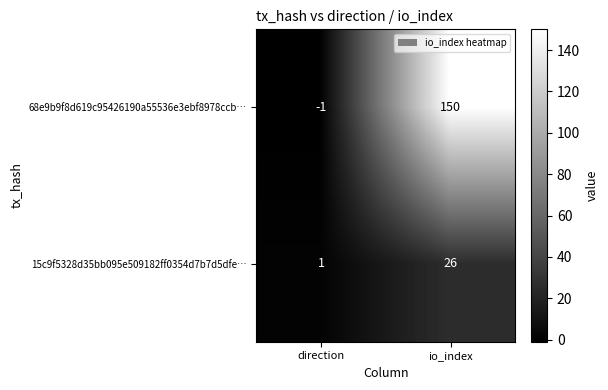

Reading left to right, extract all data points from this chart.

68e9b9f8d619c95426190a55536e3ebf8978ccb…: direction=-1	io_index=150
15c9f5328d35bb095e509182ff0354d7b7d5dfe…: direction=1	io_index=26